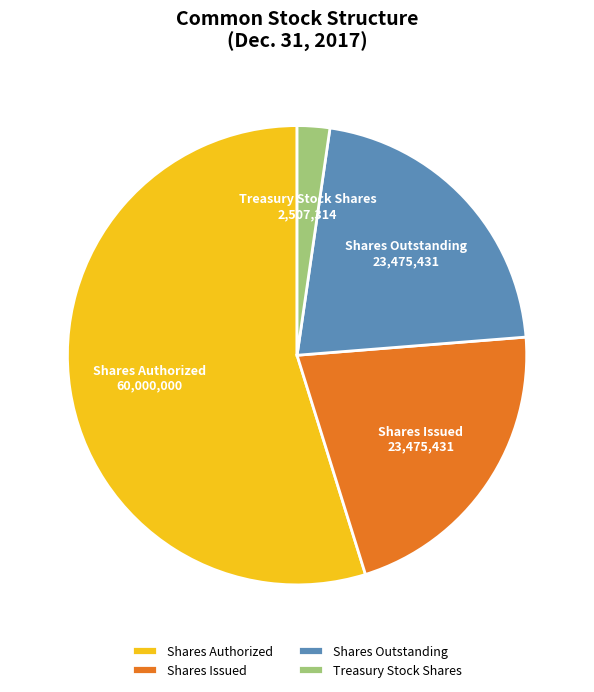

What is the ratio of the value at Shares Authorized to the value at Shares Outstanding?

2.6